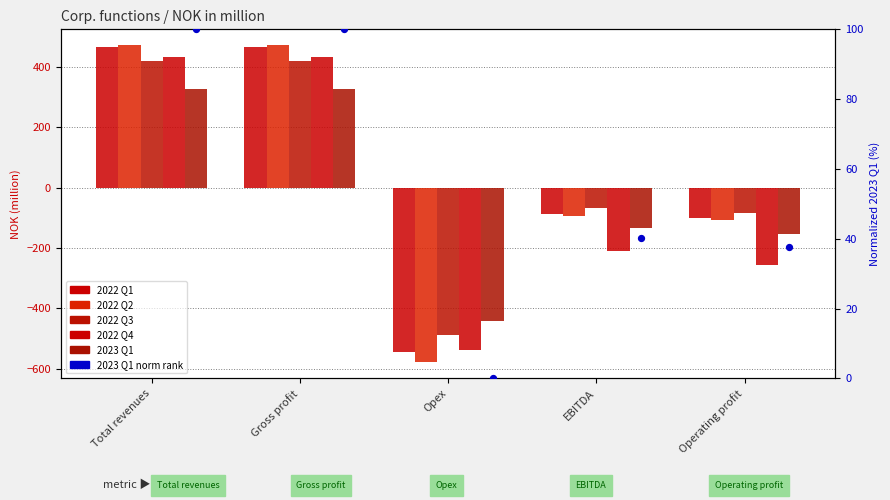

Which series has the widest spread of Y values?

2022 Q2